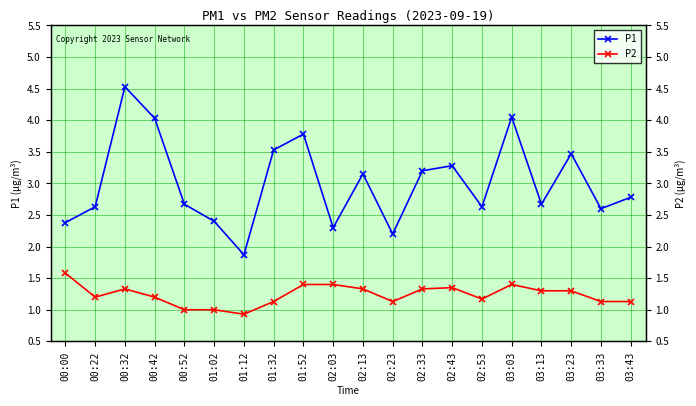

How many interior local peaks does the P1 series have?

6